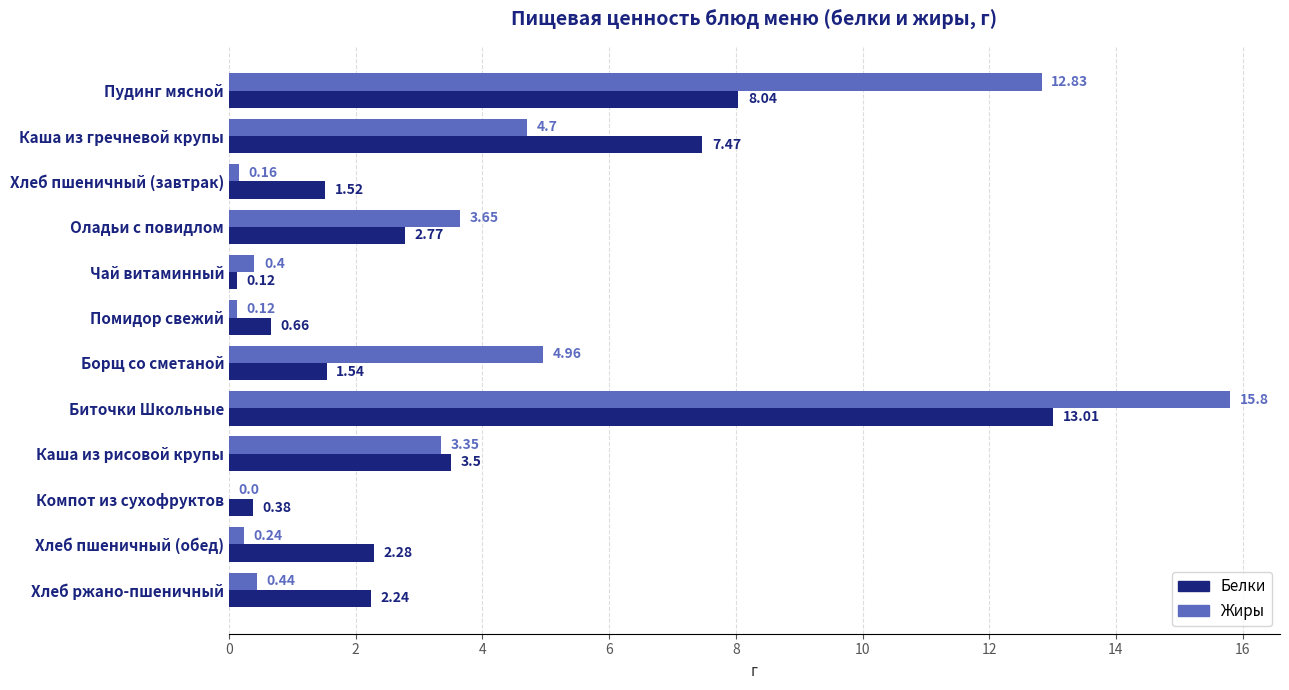

What is the total value across all series at Каша из гречневой крупы?

12.2